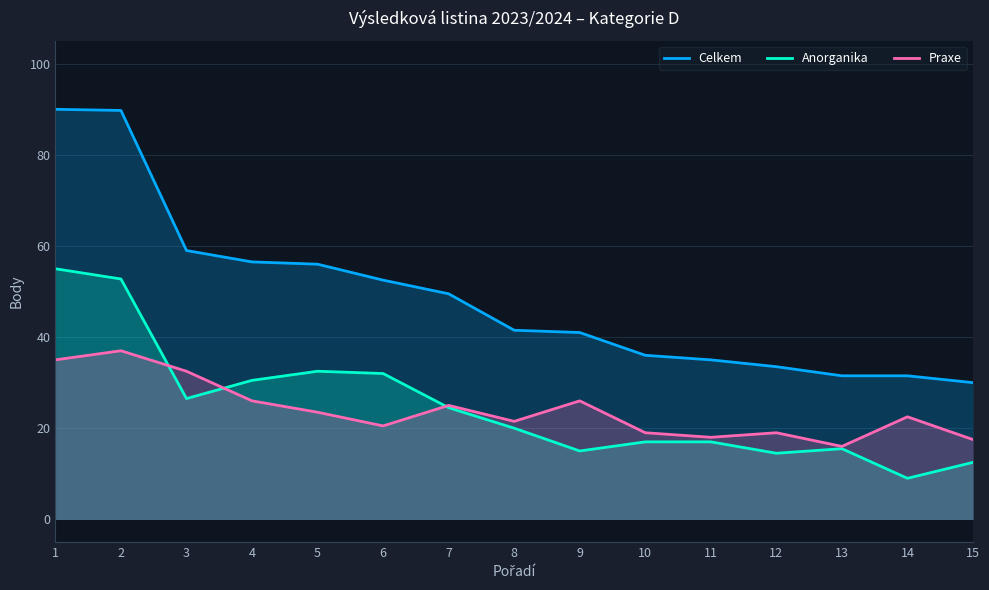

Does the chart display data point markers on the line(s)?

No